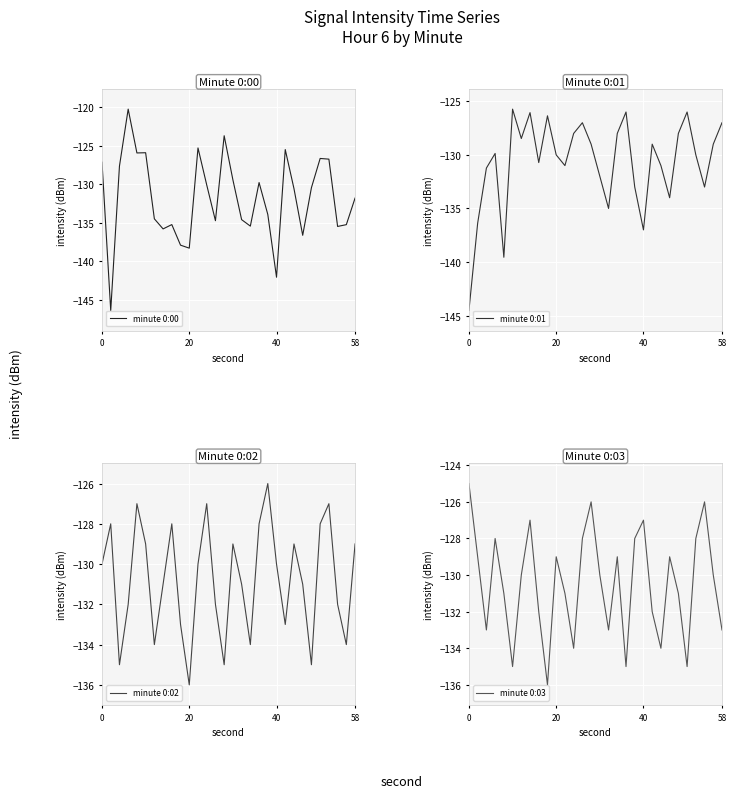

Is this an area chart (filled region under the line)?

No